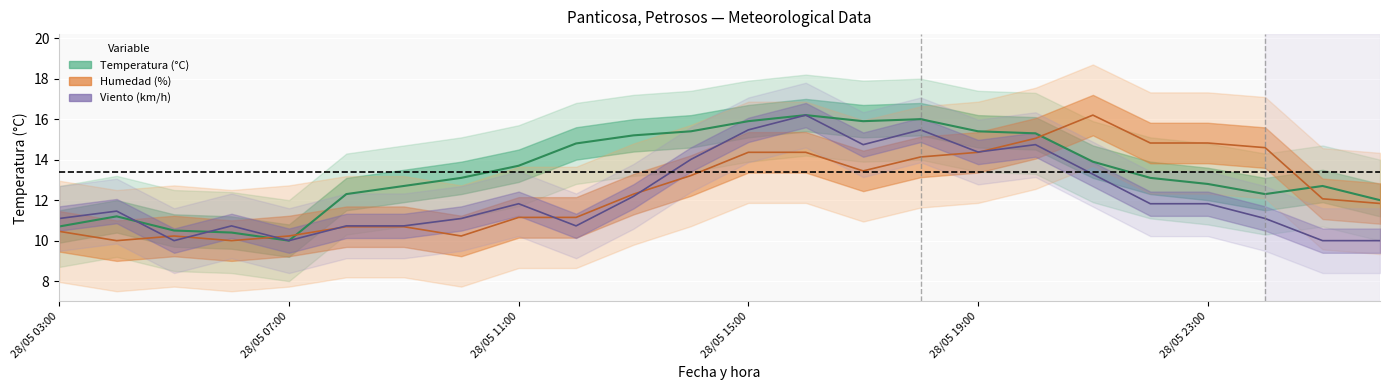

Which category has the lowest value in the Velocidad_viento series?

28/05 05:00